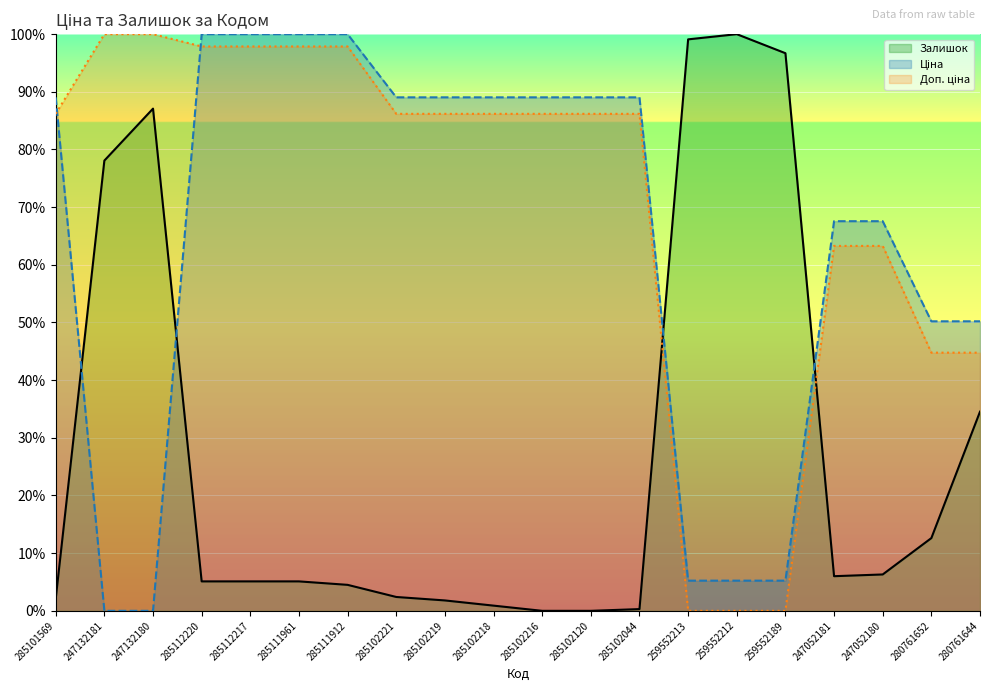

What is the difference between the highest and lowest values at 285102120?

89.0